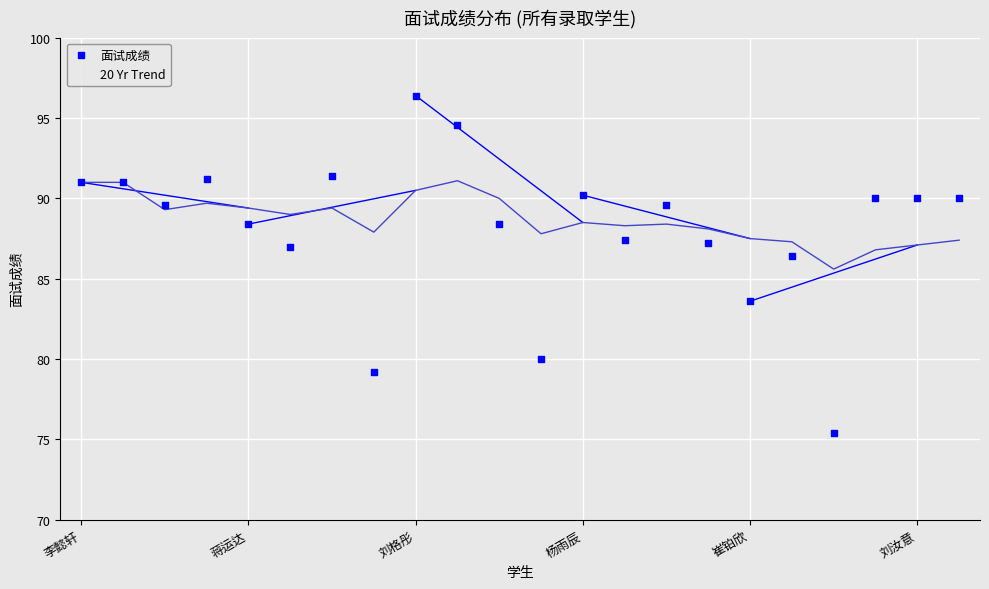

Which series reaches the maximum Y coordinate?

面试成绩